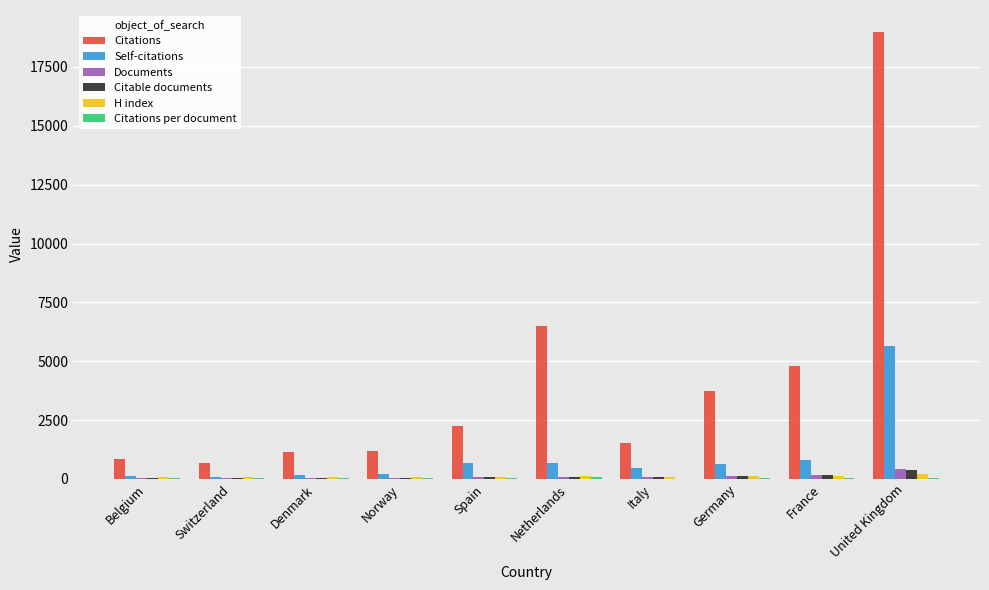

What is the greatest value displayed?

18972